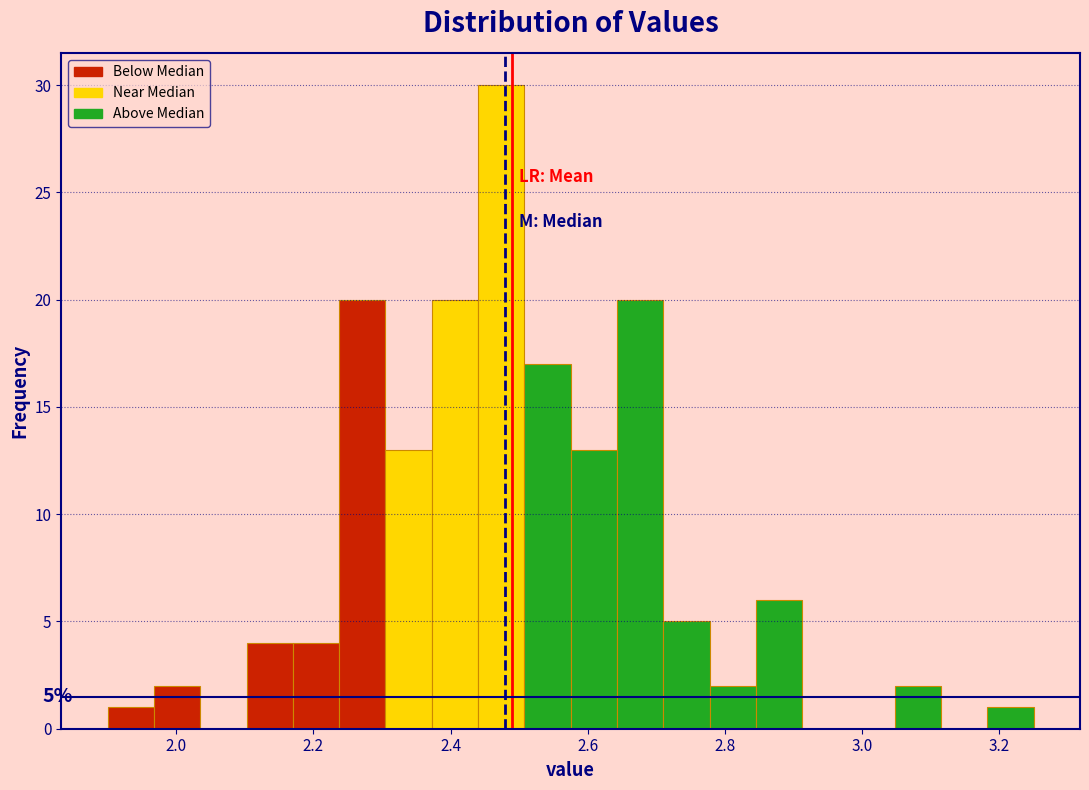

Around what value on the x-axis is the tallest bar? Give the approximate position of its centre, as read against the axis.

2.48